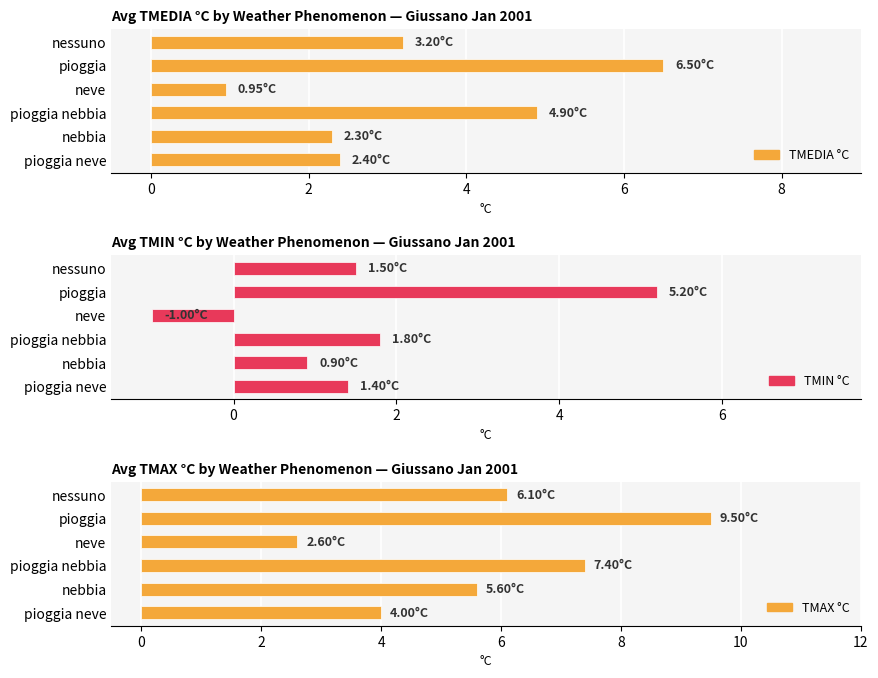

True or false: TMEDIA °C has a value of 4.3 at nessuno.

False